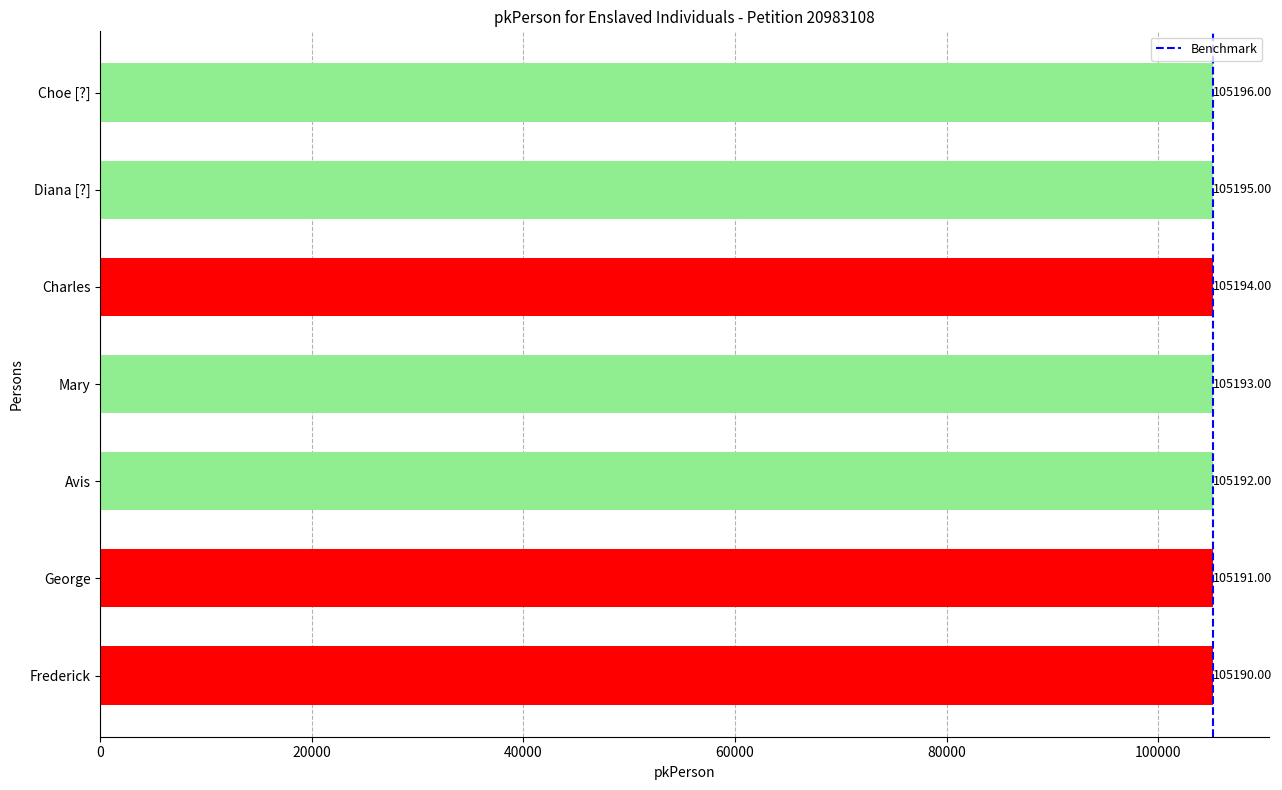

Which category has the lowest value across all series?

Frederick